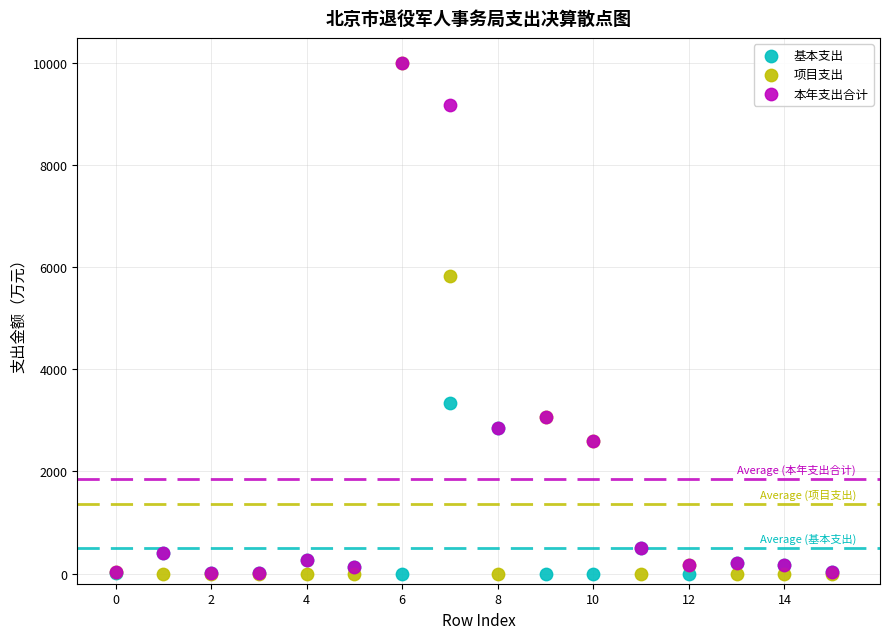

Which series has the largest Y range (max minus min)?

项目支出